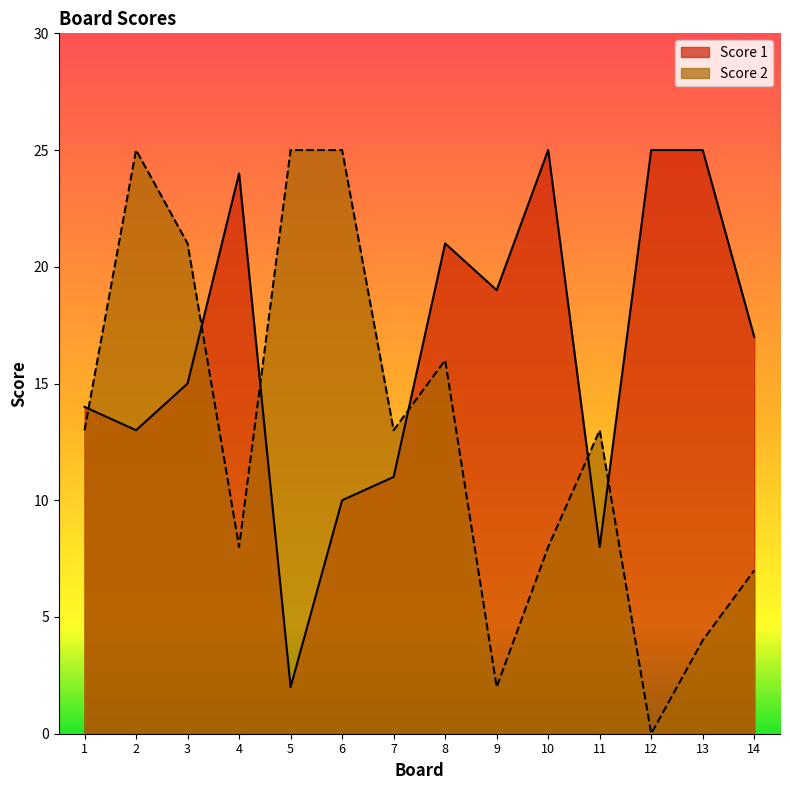

Which has a higher value, 3 or 6?

3